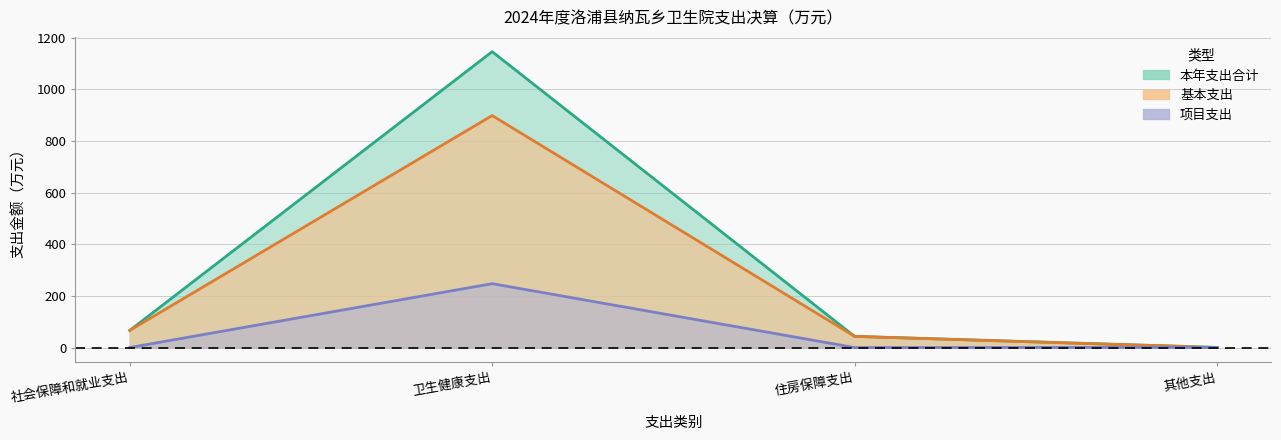

List the labels in order of 基本支出 value, smallest first.

其他支出, 住房保障支出, 社会保障和就业支出, 卫生健康支出